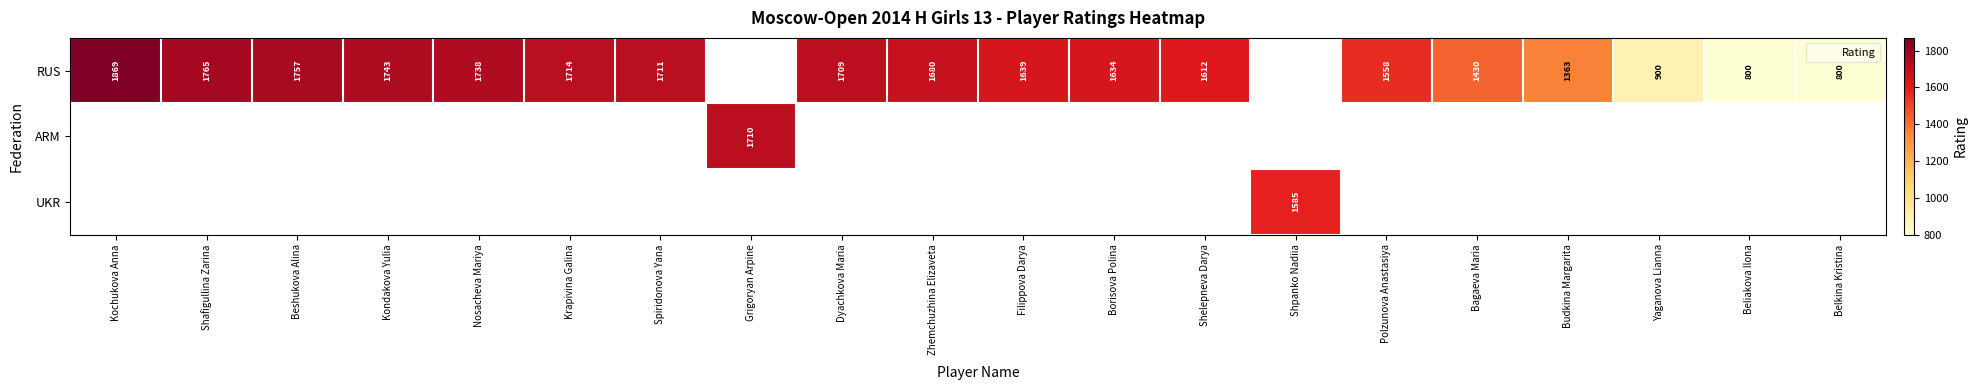

List the series in order of their peak value, lowest first.

RUS, ARM, UKR